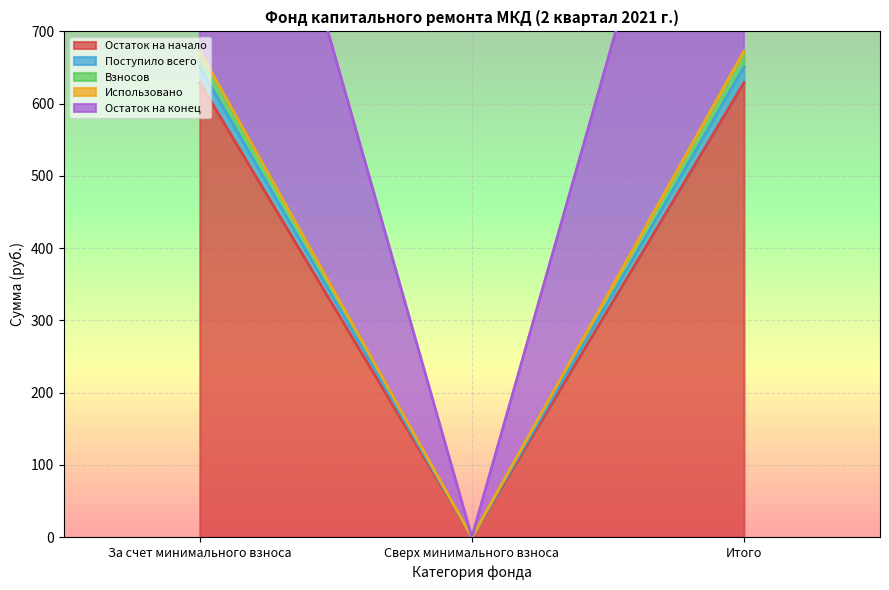

Which series changed the most between За счет минимального взноса and Итого?

Остаток на начало